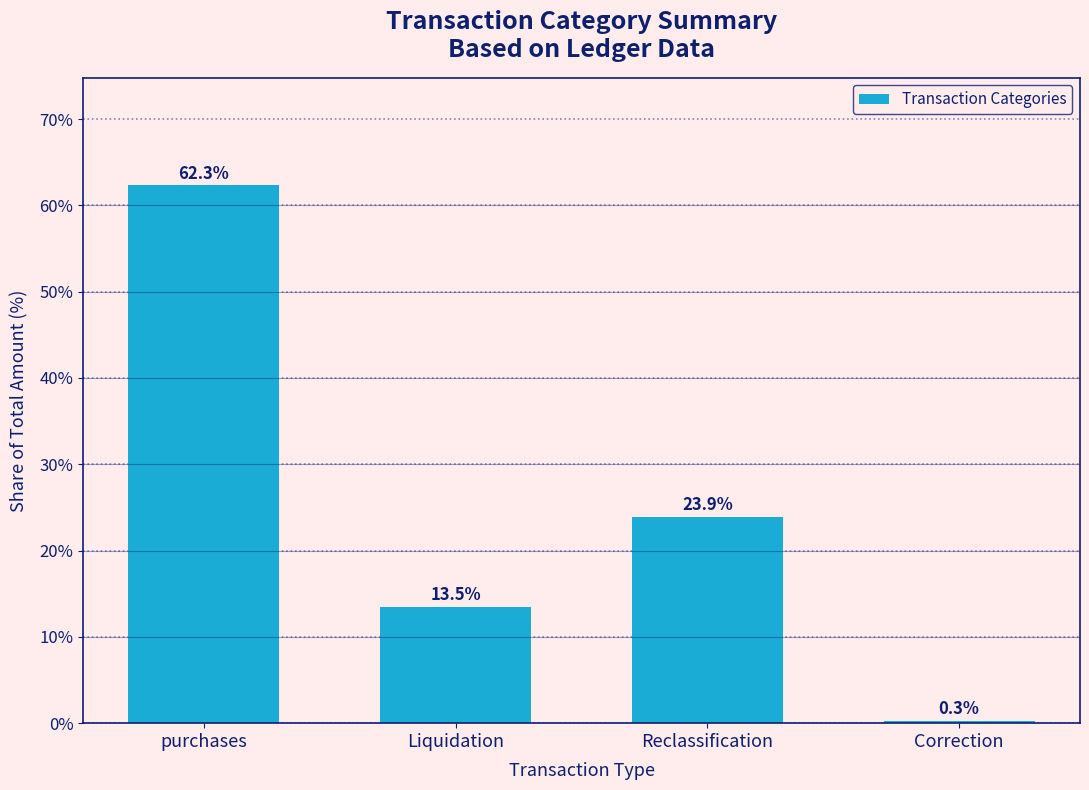

What is the average value?

25.0